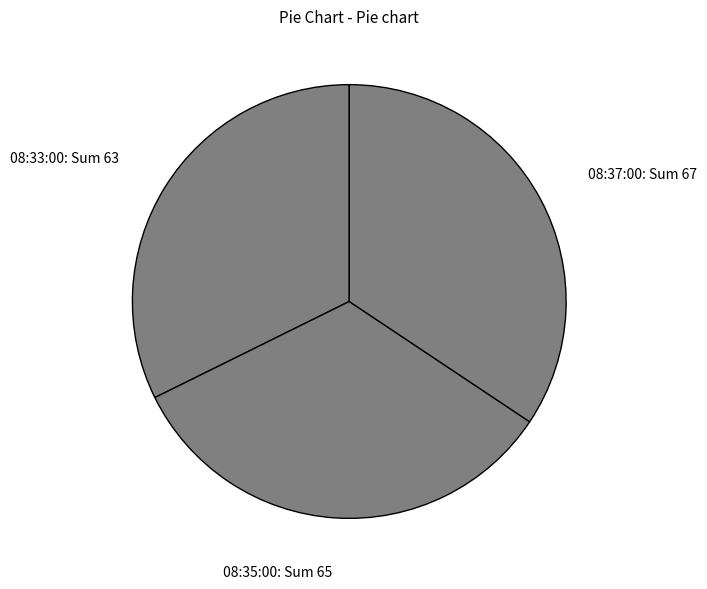

Is 08:35:00: Sum 65 the majority of the pie?

No